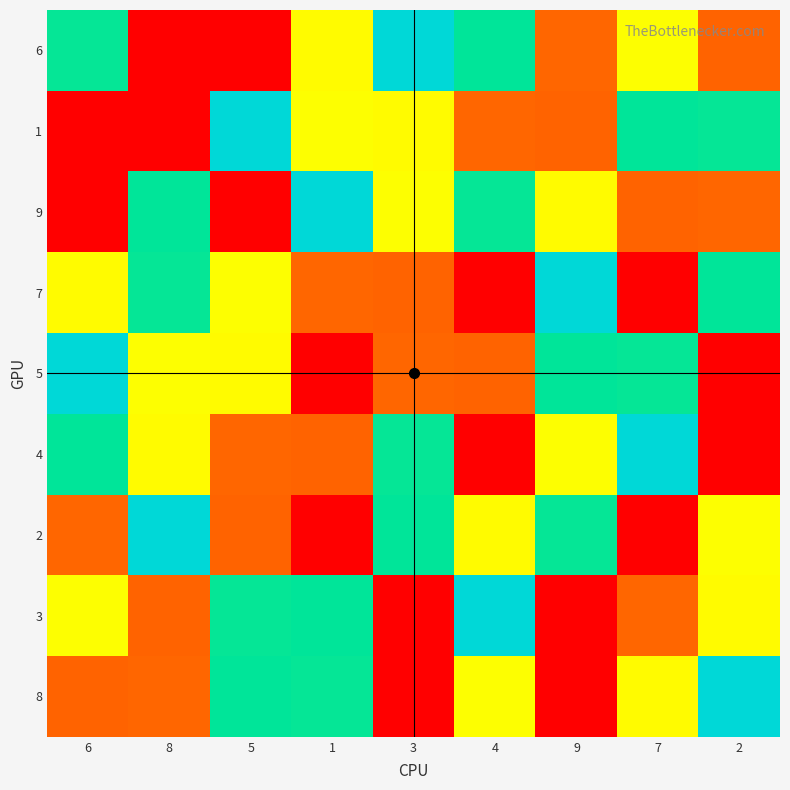

Reading left to right, list all the values displayed in this chart.

6: 6=6	8=1	5=9	1=7	3=5	4=4	9=2	7=3	2=8
1: 6=1	8=9	5=5	1=3	3=7	4=2	9=8	7=4	2=6
9: 6=9	8=4	5=1	1=5	3=3	4=6	9=7	7=8	2=2
7: 6=7	8=6	5=3	1=2	3=8	4=9	9=5	7=1	2=4
5: 6=5	8=3	5=7	1=9	3=2	4=8	9=4	7=6	2=1
4: 6=4	8=7	5=2	1=8	3=6	4=1	9=3	7=5	2=9
2: 6=2	8=5	5=8	1=1	3=4	4=7	9=6	7=9	2=3
3: 6=3	8=8	5=6	1=4	3=9	4=5	9=1	7=2	2=7
8: 6=8	8=2	5=4	1=6	3=1	4=3	9=9	7=7	2=5